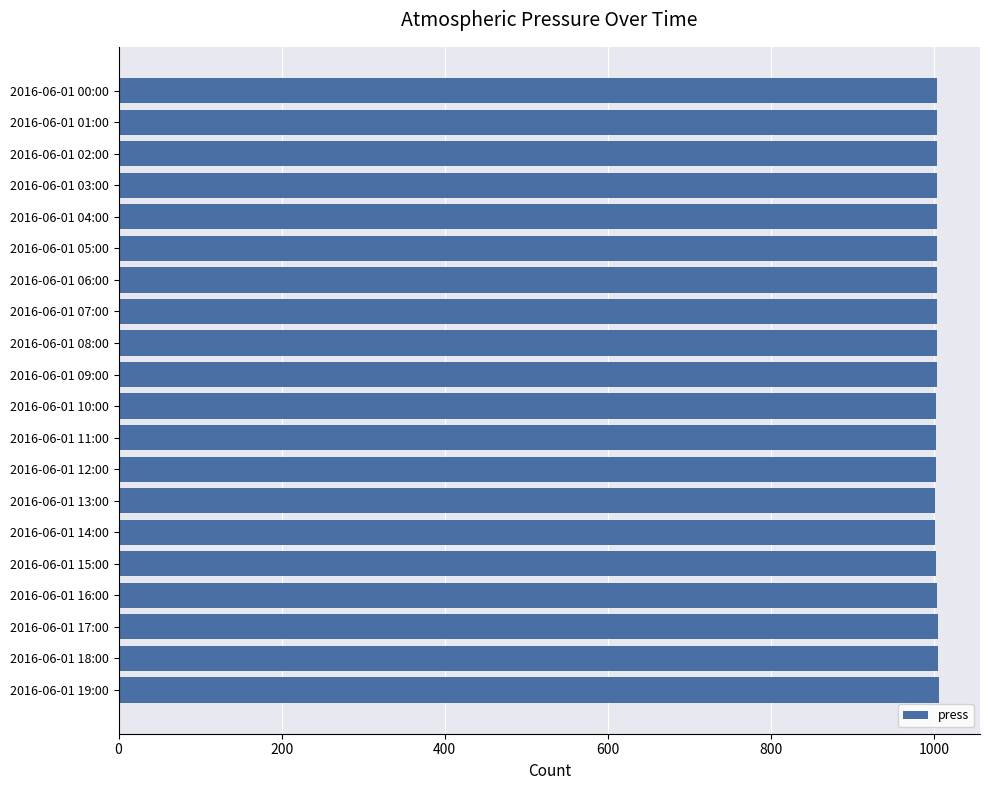

What is the maximum value shown in the chart?

1006